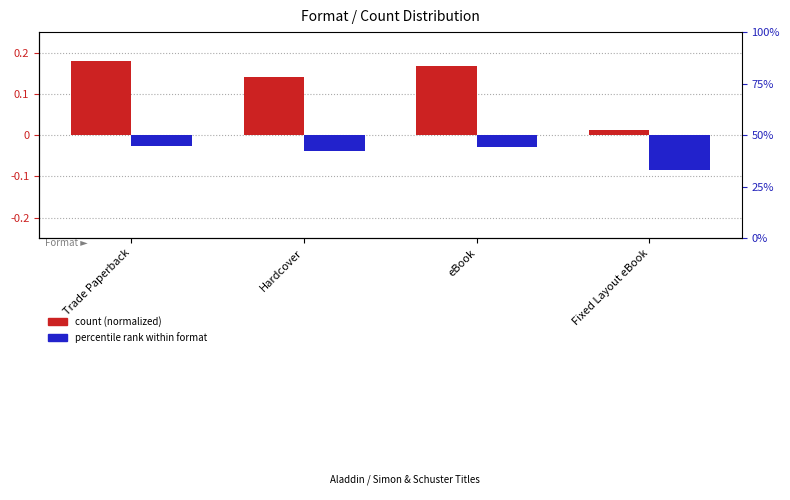

Is it true that count (normalized) equals 0.0 at Trade Paperback?

False